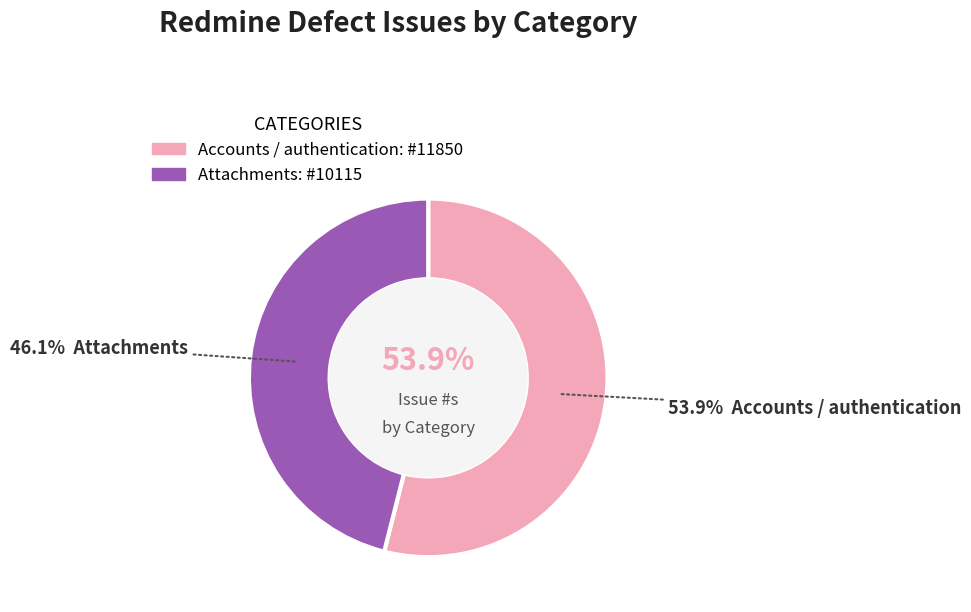

Does Attachments account for over 50% of the chart?

No